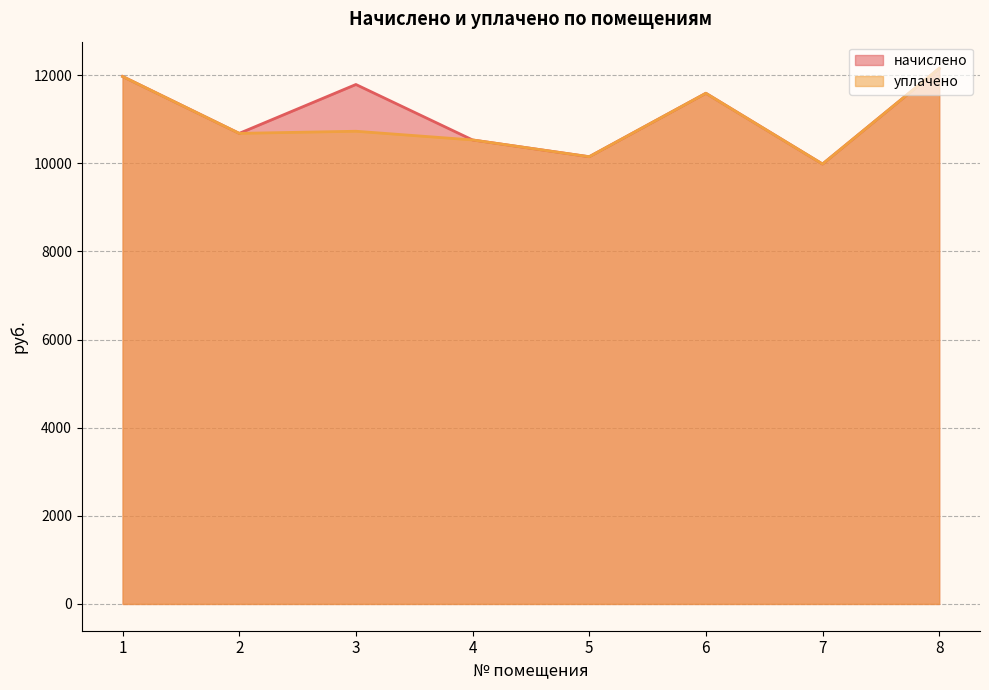

What is the average value of the начислено series?

11107.7